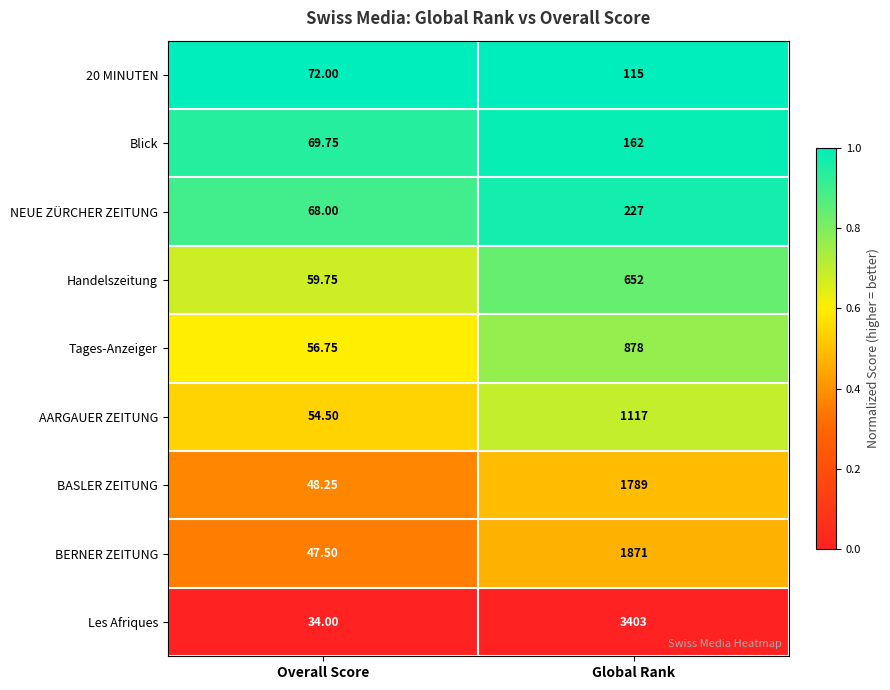

At which category does the chart reach its peak across all series?

Global Rank